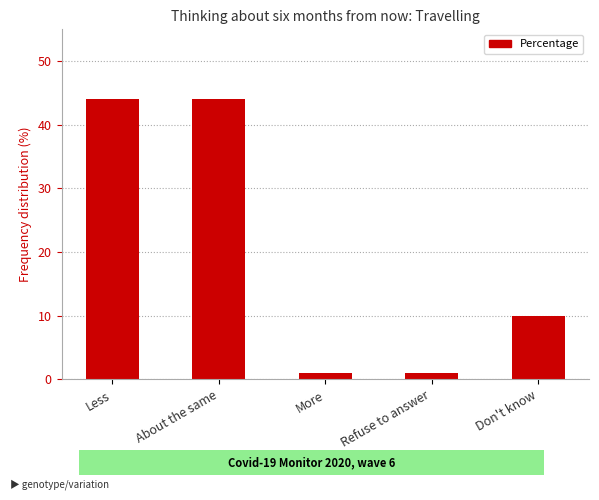

What is the change in value from Less to More?

-43